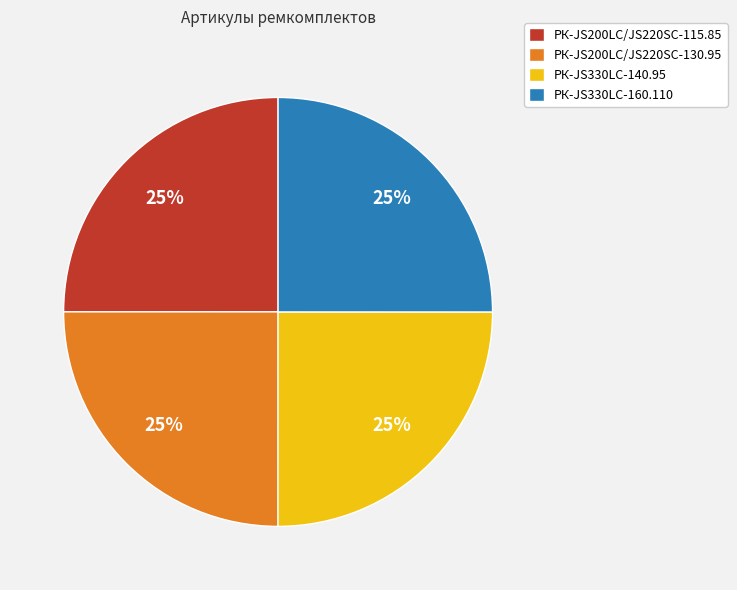

The РК-JS330LC-160.110 slice represents 25% of the pie. True or false?

True